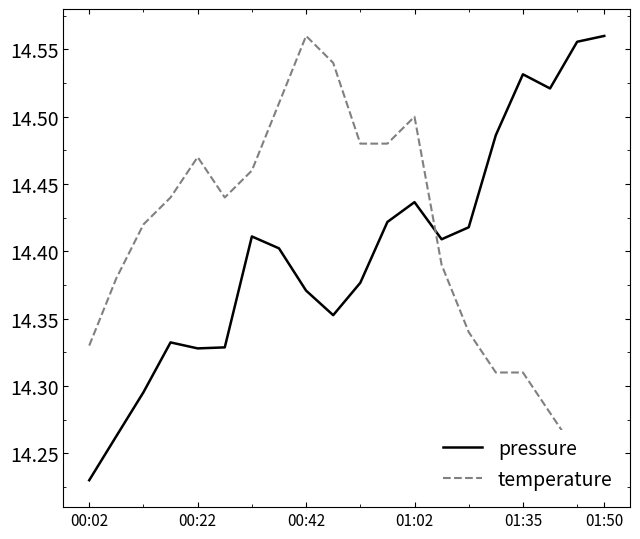

Where is pressure nearest to the value 14?

00:02